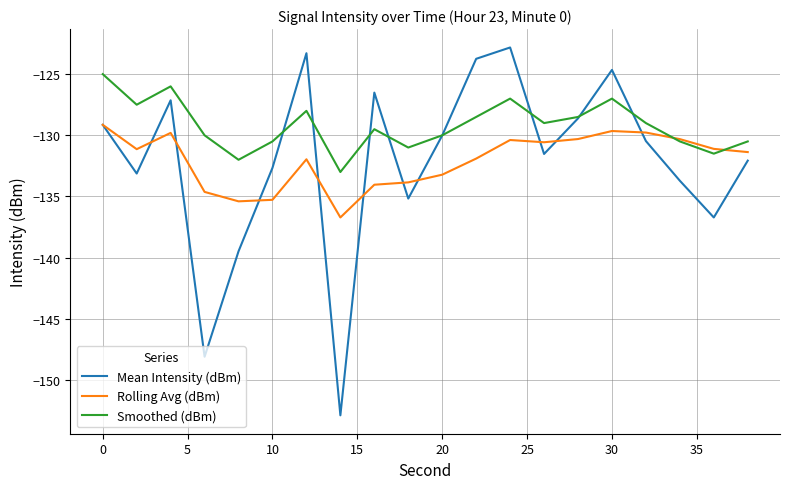

Which series has the largest total across all categories?

Smoothed (dBm)